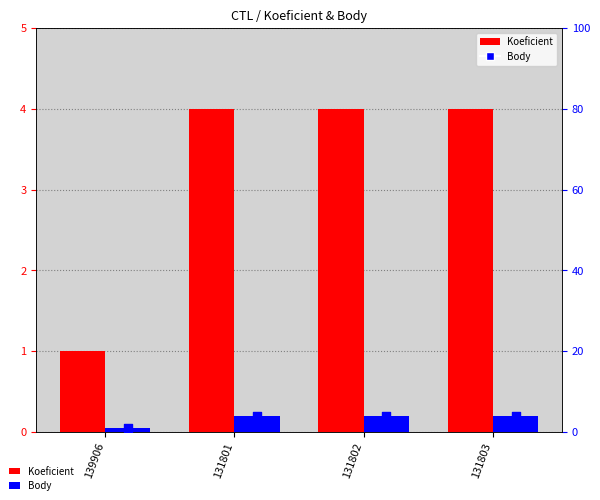

Which series has the widest spread of Y values?

Koeficient